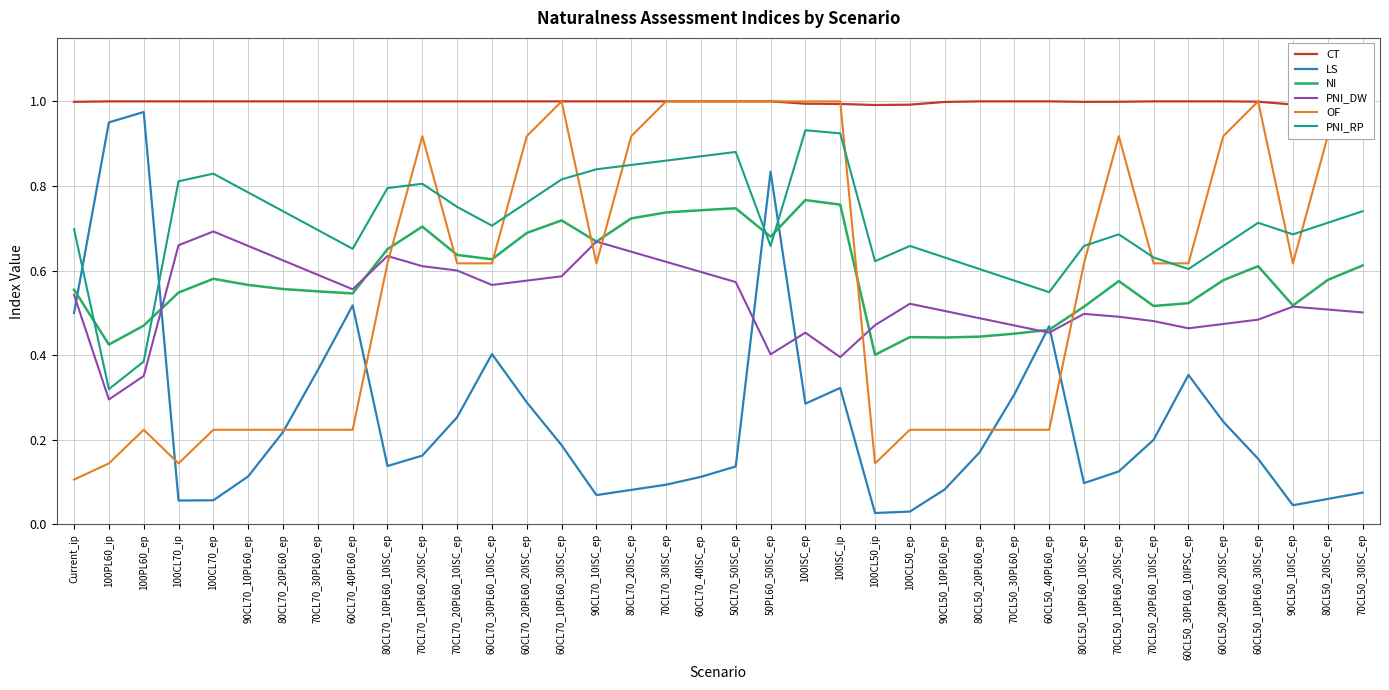

Reading right to left, transcribe all the data shown in this chart.

CT: 70CL50_30ISC_ep=1.0	80CL50_20ISC_ep=1.0	90CL50_10ISC_ep=1.0	60CL50_10PL60_30ISC_ep=1.0	60CL50_20PL60_20ISC_ep=1.0	60CL50_30PL60_10IPSC_ep=1.0	70CL50_20PL60_10ISC_ep=1.0	70CL50_10PL60_20ISC_ep=1.0	80CL50_10PL60_10ISC_ep=1.0	60CL50_40PL60_ep=1.0	70CL50_30PL60_ep=1.0	80CL50_20PL60_ep=1.0	90CL50_10PL60_ep=1.0	100CL50_ep=1.0	100CL50_ip=1.0	100ISC_ip=1.0	100ISC_ep=1.0	50PL60_50ISC_ep=1.0	50CL70_50ISC_ep=1.0	60CL70_40ISC_ep=1.0	70CL70_30ISC_ep=1.0	80CL70_20ISC_ep=1.0	90CL70_10ISC_ep=1.0	60CL70_10PL60_30ISC_ep=1.0	60CL70_20PL60_20ISC_ep=1.0	60CL70_30PL60_10ISC_ep=1.0	70CL70_20PL60_10ISC_ep=1.0	70CL70_10PL60_20ISC_ep=1.0	80CL70_10PL60_10ISC_ep=1.0	60CL70_40PL60_ep=1.0	70CL70_30PL60_ep=1.0	80CL70_20PL60_ep=1.0	90CL70_10PL60_ep=1.0	100CL70_ep=1.0	100CL70_ip=1.0	100PL60_ep=1.0	100PL60_ip=1.0	Current_ip=1.0
LS: 70CL50_30ISC_ep=0.1	80CL50_20ISC_ep=0.1	90CL50_10ISC_ep=0.0	60CL50_10PL60_30ISC_ep=0.2	60CL50_20PL60_20ISC_ep=0.2	60CL50_30PL60_10IPSC_ep=0.4	70CL50_20PL60_10ISC_ep=0.2	70CL50_10PL60_20ISC_ep=0.1	80CL50_10PL60_10ISC_ep=0.1	60CL50_40PL60_ep=0.5	70CL50_30PL60_ep=0.3	80CL50_20PL60_ep=0.2	90CL50_10PL60_ep=0.1	100CL50_ep=0.0	100CL50_ip=0.0	100ISC_ip=0.3	100ISC_ep=0.3	50PL60_50ISC_ep=0.8	50CL70_50ISC_ep=0.1	60CL70_40ISC_ep=0.1	70CL70_30ISC_ep=0.1	80CL70_20ISC_ep=0.1	90CL70_10ISC_ep=0.1	60CL70_10PL60_30ISC_ep=0.2	60CL70_20PL60_20ISC_ep=0.3	60CL70_30PL60_10ISC_ep=0.4	70CL70_20PL60_10ISC_ep=0.3	70CL70_10PL60_20ISC_ep=0.2	80CL70_10PL60_10ISC_ep=0.1	60CL70_40PL60_ep=0.5	70CL70_30PL60_ep=0.4	80CL70_20PL60_ep=0.2	90CL70_10PL60_ep=0.1	100CL70_ep=0.1	100CL70_ip=0.1	100PL60_ep=1.0	100PL60_ip=1.0	Current_ip=0.5
NI: 70CL50_30ISC_ep=0.6	80CL50_20ISC_ep=0.6	90CL50_10ISC_ep=0.5	60CL50_10PL60_30ISC_ep=0.6	60CL50_20PL60_20ISC_ep=0.6	60CL50_30PL60_10IPSC_ep=0.5	70CL50_20PL60_10ISC_ep=0.5	70CL50_10PL60_20ISC_ep=0.6	80CL50_10PL60_10ISC_ep=0.5	60CL50_40PL60_ep=0.5	70CL50_30PL60_ep=0.5	80CL50_20PL60_ep=0.4	90CL50_10PL60_ep=0.4	100CL50_ep=0.4	100CL50_ip=0.4	100ISC_ip=0.8	100ISC_ep=0.8	50PL60_50ISC_ep=0.7	50CL70_50ISC_ep=0.7	60CL70_40ISC_ep=0.7	70CL70_30ISC_ep=0.7	80CL70_20ISC_ep=0.7	90CL70_10ISC_ep=0.7	60CL70_10PL60_30ISC_ep=0.7	60CL70_20PL60_20ISC_ep=0.7	60CL70_30PL60_10ISC_ep=0.6	70CL70_20PL60_10ISC_ep=0.6	70CL70_10PL60_20ISC_ep=0.7	80CL70_10PL60_10ISC_ep=0.7	60CL70_40PL60_ep=0.5	70CL70_30PL60_ep=0.6	80CL70_20PL60_ep=0.6	90CL70_10PL60_ep=0.6	100CL70_ep=0.6	100CL70_ip=0.5	100PL60_ep=0.5	100PL60_ip=0.4	Current_ip=0.6
PNI_DW: 70CL50_30ISC_ep=0.5	80CL50_20ISC_ep=0.5	90CL50_10ISC_ep=0.5	60CL50_10PL60_30ISC_ep=0.5	60CL50_20PL60_20ISC_ep=0.5	60CL50_30PL60_10IPSC_ep=0.5	70CL50_20PL60_10ISC_ep=0.5	70CL50_10PL60_20ISC_ep=0.5	80CL50_10PL60_10ISC_ep=0.5	60CL50_40PL60_ep=0.5	70CL50_30PL60_ep=0.5	80CL50_20PL60_ep=0.5	90CL50_10PL60_ep=0.5	100CL50_ep=0.5	100CL50_ip=0.5	100ISC_ip=0.4	100ISC_ep=0.5	50PL60_50ISC_ep=0.4	50CL70_50ISC_ep=0.6	60CL70_40ISC_ep=0.6	70CL70_30ISC_ep=0.6	80CL70_20ISC_ep=0.6	90CL70_10ISC_ep=0.7	60CL70_10PL60_30ISC_ep=0.6	60CL70_20PL60_20ISC_ep=0.6	60CL70_30PL60_10ISC_ep=0.6	70CL70_20PL60_10ISC_ep=0.6	70CL70_10PL60_20ISC_ep=0.6	80CL70_10PL60_10ISC_ep=0.6	60CL70_40PL60_ep=0.6	70CL70_30PL60_ep=0.6	80CL70_20PL60_ep=0.6	90CL70_10PL60_ep=0.7	100CL70_ep=0.7	100CL70_ip=0.7	100PL60_ep=0.4	100PL60_ip=0.3	Current_ip=0.5
OF: 70CL50_30ISC_ep=1.0	80CL50_20ISC_ep=0.9	90CL50_10ISC_ep=0.6	60CL50_10PL60_30ISC_ep=1.0	60CL50_20PL60_20ISC_ep=0.9	60CL50_30PL60_10IPSC_ep=0.6	70CL50_20PL60_10ISC_ep=0.6	70CL50_10PL60_20ISC_ep=0.9	80CL50_10PL60_10ISC_ep=0.6	60CL50_40PL60_ep=0.2	70CL50_30PL60_ep=0.2	80CL50_20PL60_ep=0.2	90CL50_10PL60_ep=0.2	100CL50_ep=0.2	100CL50_ip=0.1	100ISC_ip=1.0	100ISC_ep=1.0	50PL60_50ISC_ep=1.0	50CL70_50ISC_ep=1.0	60CL70_40ISC_ep=1.0	70CL70_30ISC_ep=1.0	80CL70_20ISC_ep=0.9	90CL70_10ISC_ep=0.6	60CL70_10PL60_30ISC_ep=1.0	60CL70_20PL60_20ISC_ep=0.9	60CL70_30PL60_10ISC_ep=0.6	70CL70_20PL60_10ISC_ep=0.6	70CL70_10PL60_20ISC_ep=0.9	80CL70_10PL60_10ISC_ep=0.6	60CL70_40PL60_ep=0.2	70CL70_30PL60_ep=0.2	80CL70_20PL60_ep=0.2	90CL70_10PL60_ep=0.2	100CL70_ep=0.2	100CL70_ip=0.1	100PL60_ep=0.2	100PL60_ip=0.1	Current_ip=0.1
PNI_RP: 70CL50_30ISC_ep=0.7	80CL50_20ISC_ep=0.7	90CL50_10ISC_ep=0.7	60CL50_10PL60_30ISC_ep=0.7	60CL50_20PL60_20ISC_ep=0.7	60CL50_30PL60_10IPSC_ep=0.6	70CL50_20PL60_10ISC_ep=0.6	70CL50_10PL60_20ISC_ep=0.7	80CL50_10PL60_10ISC_ep=0.7	60CL50_40PL60_ep=0.5	70CL50_30PL60_ep=0.6	80CL50_20PL60_ep=0.6	90CL50_10PL60_ep=0.6	100CL50_ep=0.7	100CL50_ip=0.6	100ISC_ip=0.9	100ISC_ep=0.9	50PL60_50ISC_ep=0.7	50CL70_50ISC_ep=0.9	60CL70_40ISC_ep=0.9	70CL70_30ISC_ep=0.9	80CL70_20ISC_ep=0.8	90CL70_10ISC_ep=0.8	60CL70_10PL60_30ISC_ep=0.8	60CL70_20PL60_20ISC_ep=0.8	60CL70_30PL60_10ISC_ep=0.7	70CL70_20PL60_10ISC_ep=0.8	70CL70_10PL60_20ISC_ep=0.8	80CL70_10PL60_10ISC_ep=0.8	60CL70_40PL60_ep=0.7	70CL70_30PL60_ep=0.7	80CL70_20PL60_ep=0.7	90CL70_10PL60_ep=0.8	100CL70_ep=0.8	100CL70_ip=0.8	100PL60_ep=0.4	100PL60_ip=0.3	Current_ip=0.7